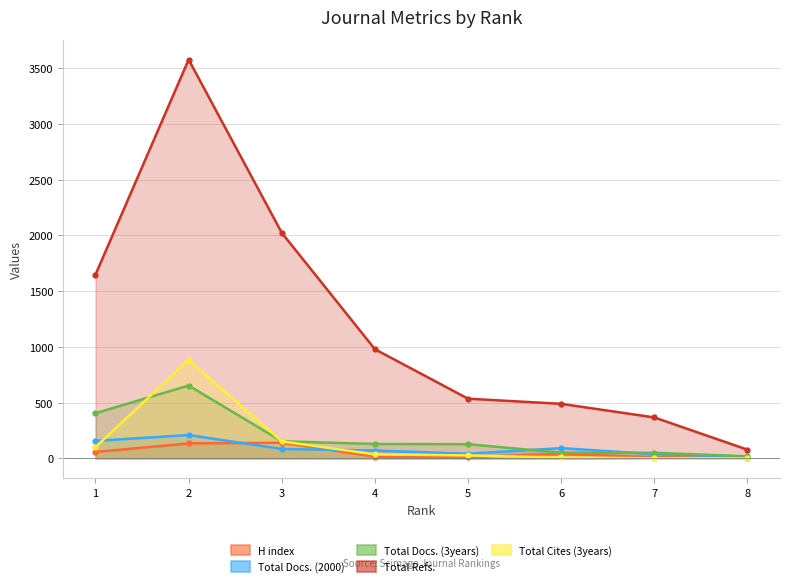

Is it true that H index equals 5 at 8?

False